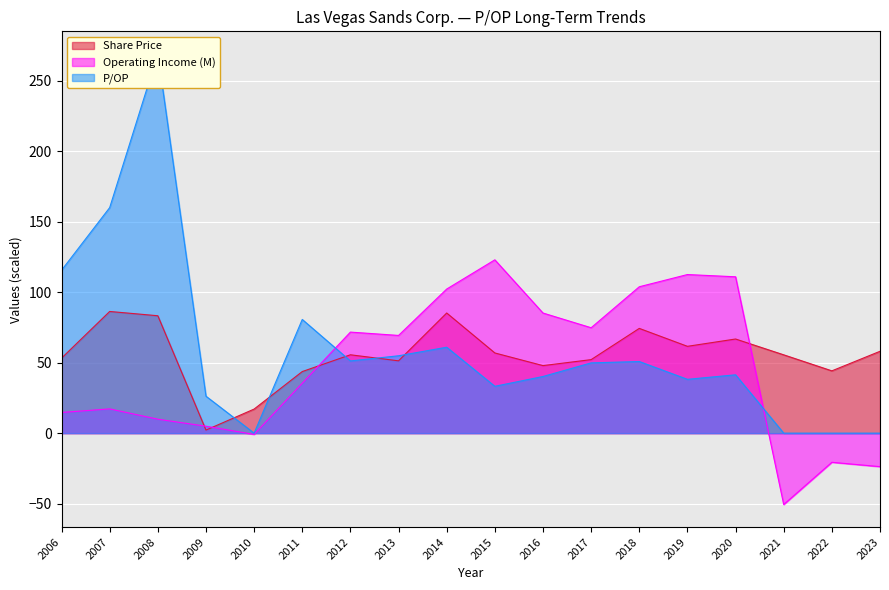

How many lines are shown in the chart?

3